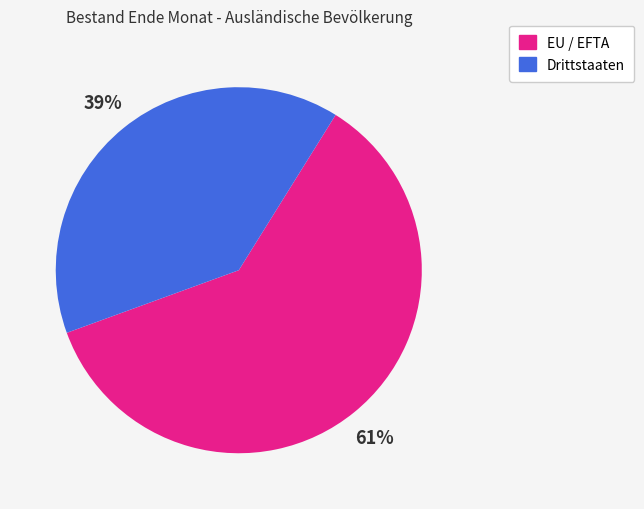

To the nearest percent, what is the average slice percentage?

50%